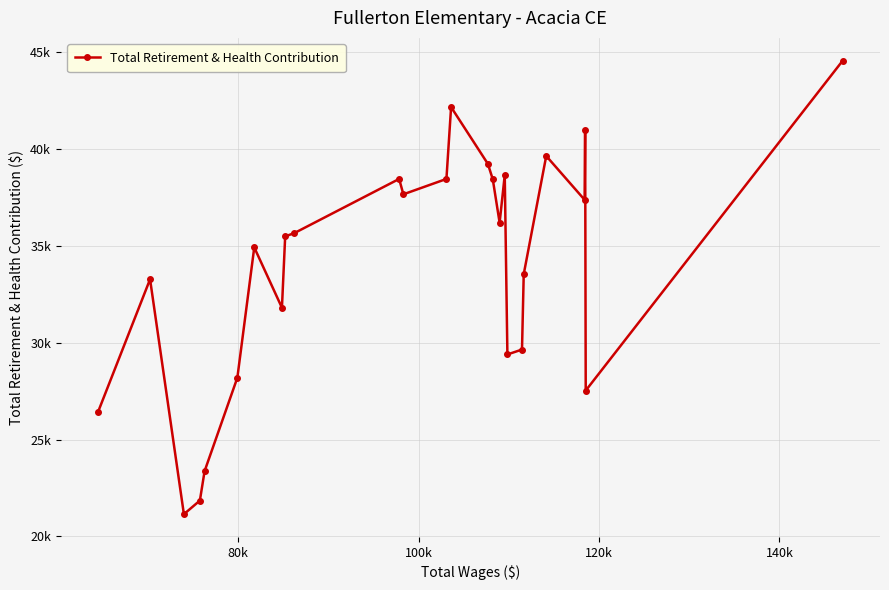

What is the smallest value displayed?

21148